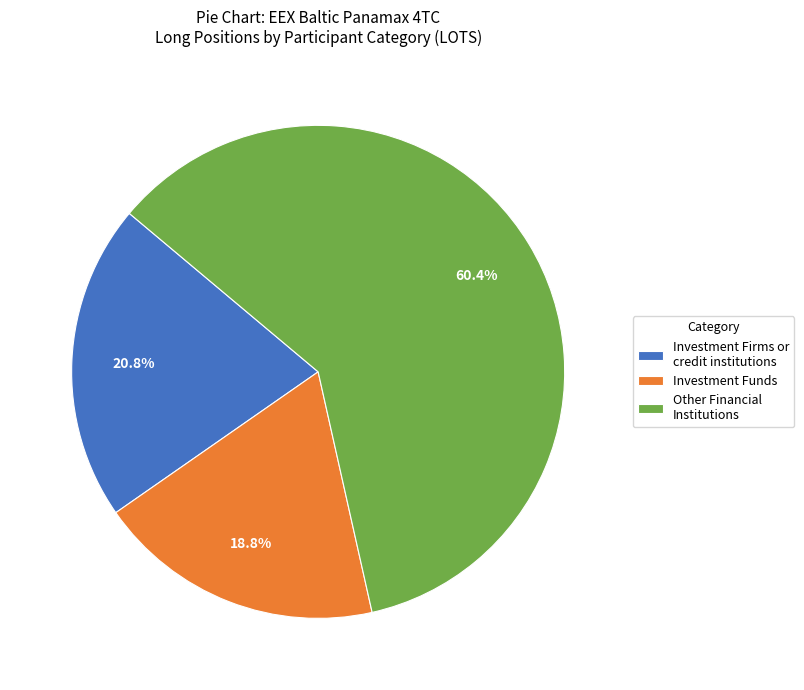

Count the number of slices in the pie.

3